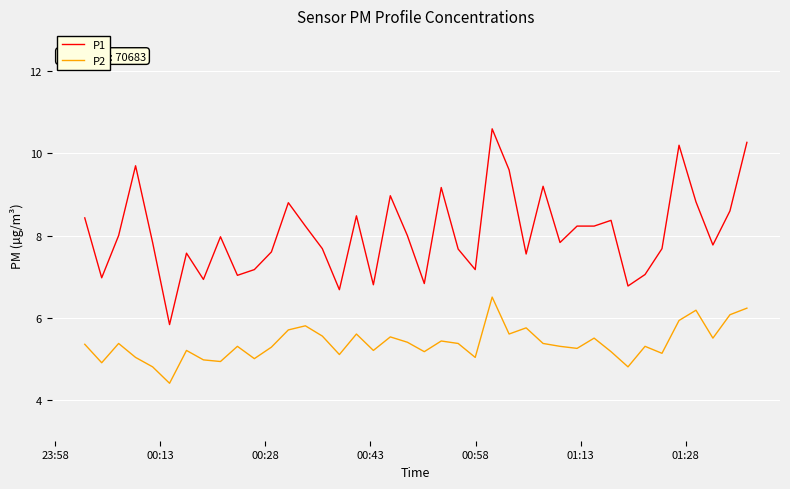

Which series has the largest total across all categories?

P1